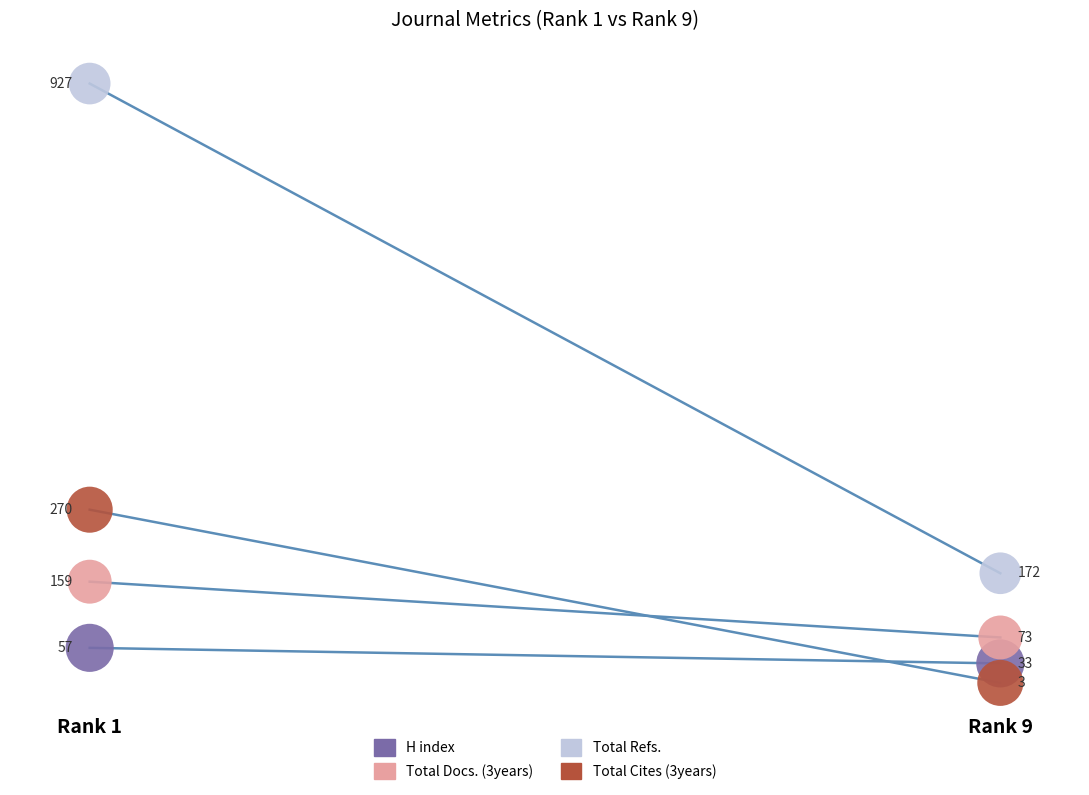

What are all the series names shown in the legend?

H index, Total Docs. (3years), Total Refs., Total Cites (3years)